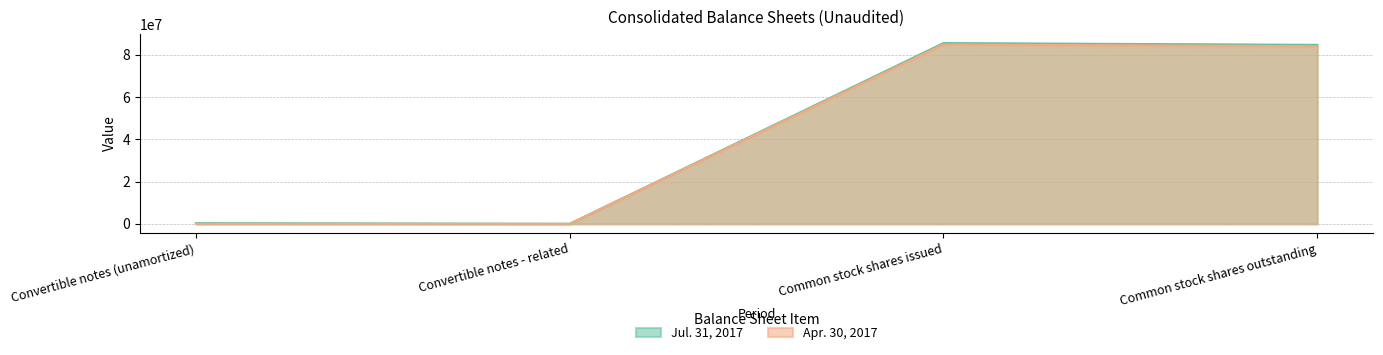

Which series has the largest total across all categories?

Jul. 31, 2017